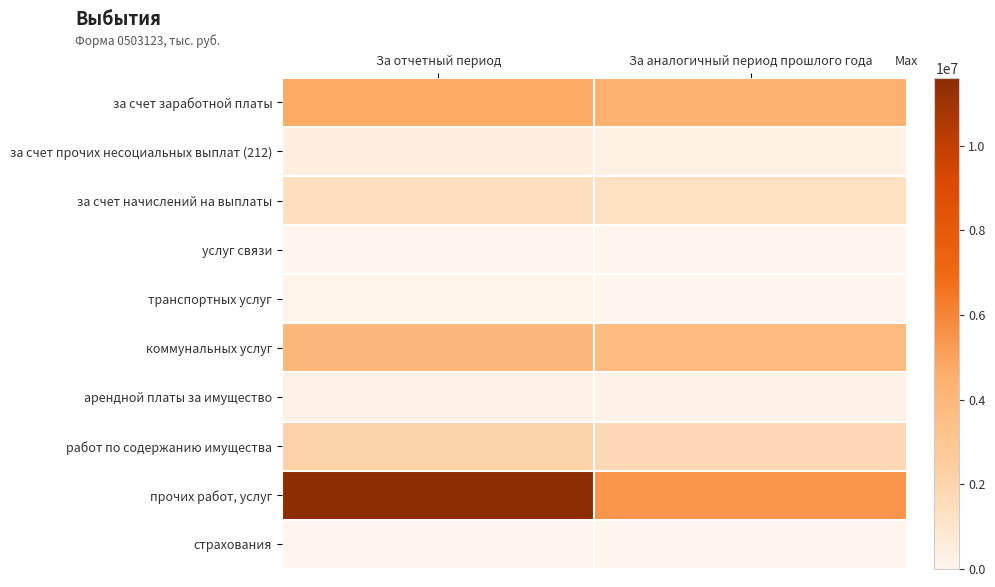

Reading right to left, extract all data points from this chart.

за счет заработной платы: За аналогичный период прошлого года=4431397.9	За отчетный период=4746457.7
за счет прочих несоциальных выплат (212): За аналогичный период прошлого года=288264.8	За отчетный период=387945.6
за счет начислений на выплаты: За аналогичный период прошлого года=1325977.7	За отчетный период=1420243.9
услуг связи: За аналогичный период прошлого года=41171.7	За отчетный период=44829.2
транспортных услуг: За аналогичный период прошлого года=10905.0	За отчетный период=81200.0
коммунальных услуг: За аналогичный период прошлого года=3818155.3	За отчетный период=4007466.3
арендной платы за имущество: За аналогичный период прошлого года=162620.1	За отчетный период=168637.3
работ по содержанию имущества: За аналогичный период прошлого года=1798776.3	За отчетный период=2175084.1
прочих работ, услуг: За аналогичный период прошлого года=5486393.7	За отчетный период=11607833.8
страхования: За аналогичный период прошлого года=41852.5	За отчетный период=41311.7